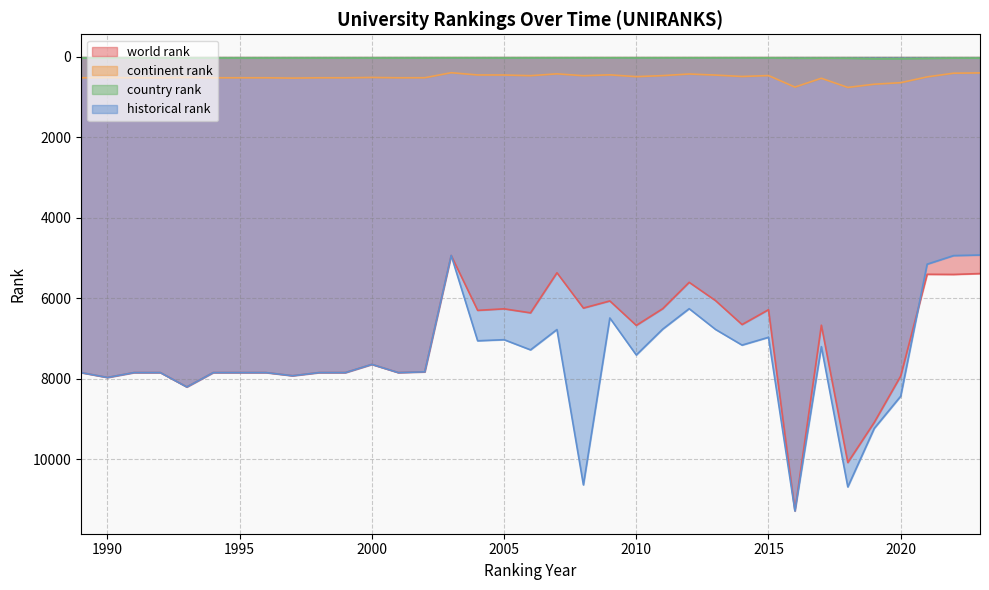

Which series has the largest range (max minus min)?

historical rank